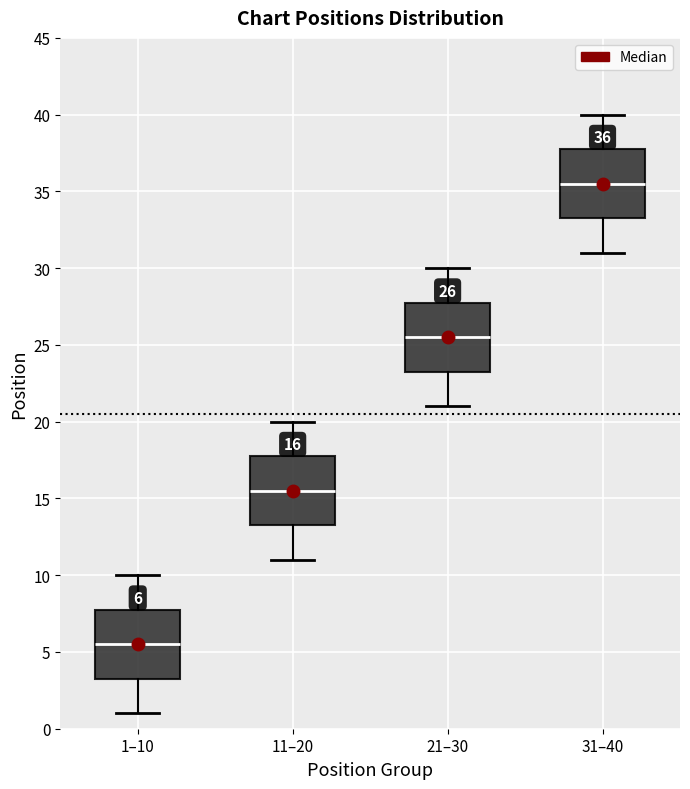

Which box's median line is the highest?

31–40